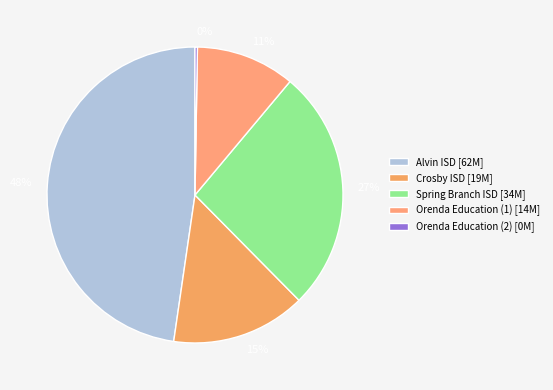

Is there a majority slice in this chart?

No